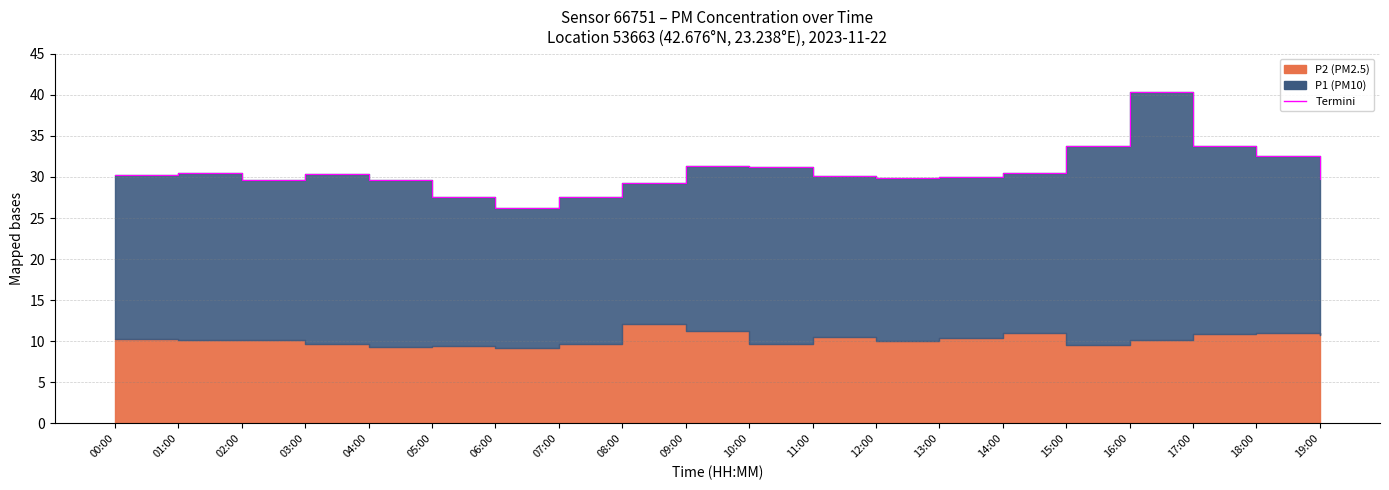

Which label corresponds to the smallest value in the chart?

06:00